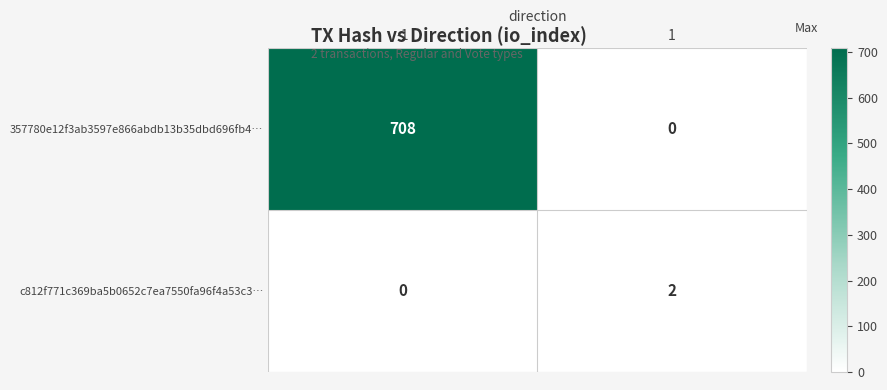

Count the number of data series in this chart.

2